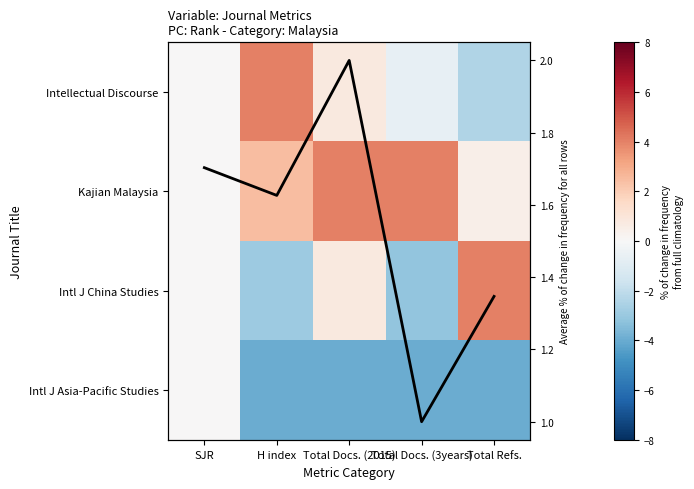

Is it true that Intellectual Discourse equals -3.8 at Total Refs.?

False